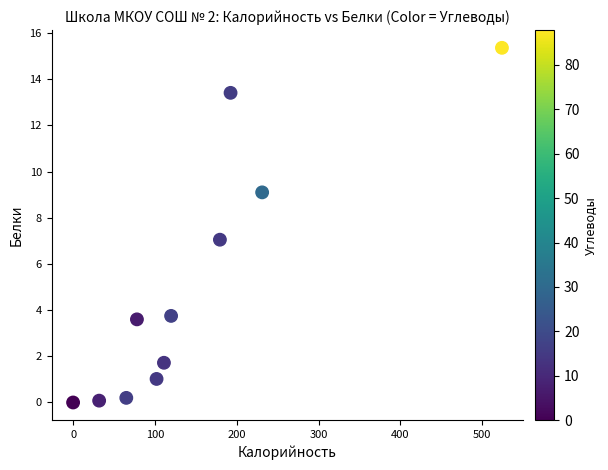

What is the average Y value?

5.0